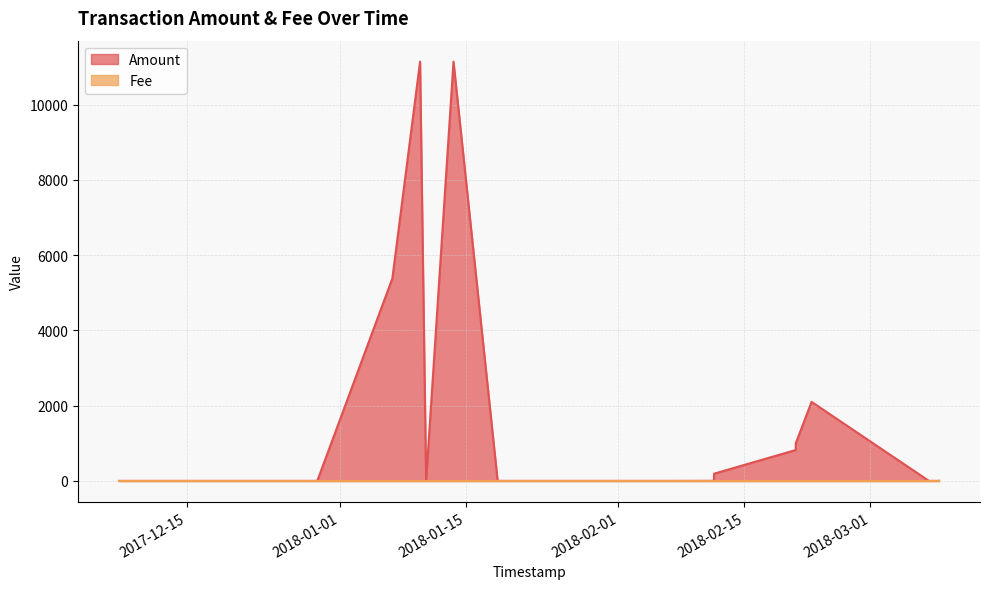

Does the chart display data point markers on the line(s)?

No